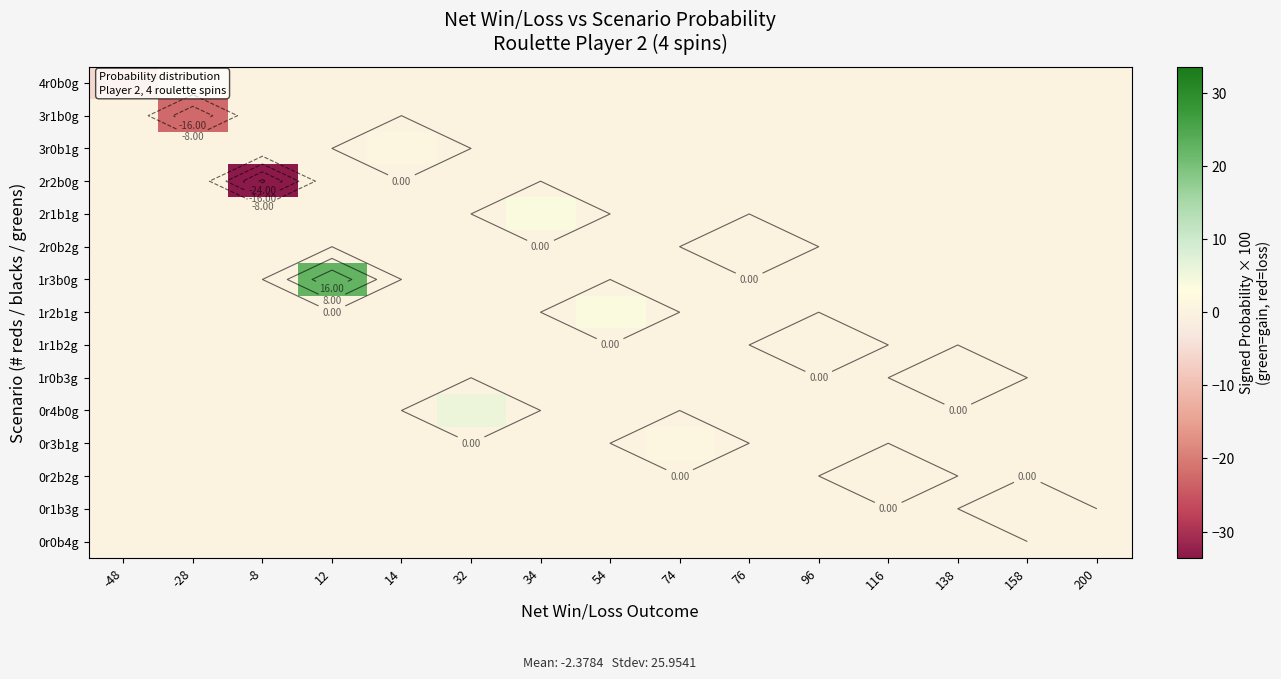

Which category has the lowest value across all series?

-8